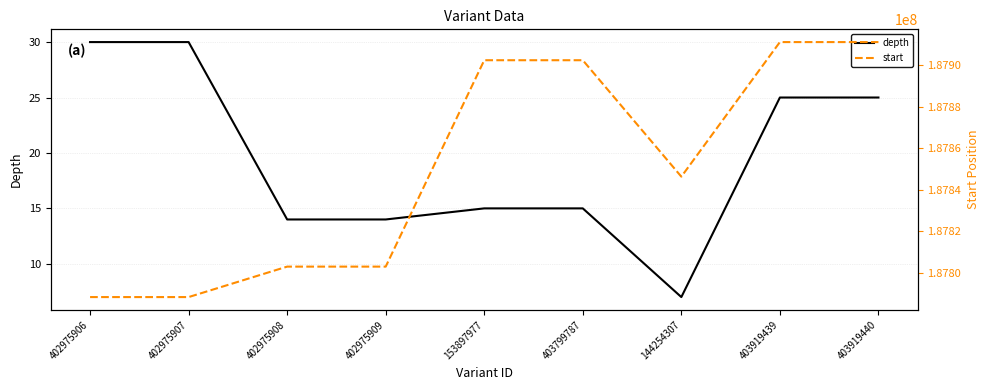

Reading left to right, extract all data points from this chart.

depth: 30	30	14	14	15	15	7	25	25
start: 187788178	187788178	187802872	187802872	187902444	187902444	187846277	187911196	187911196